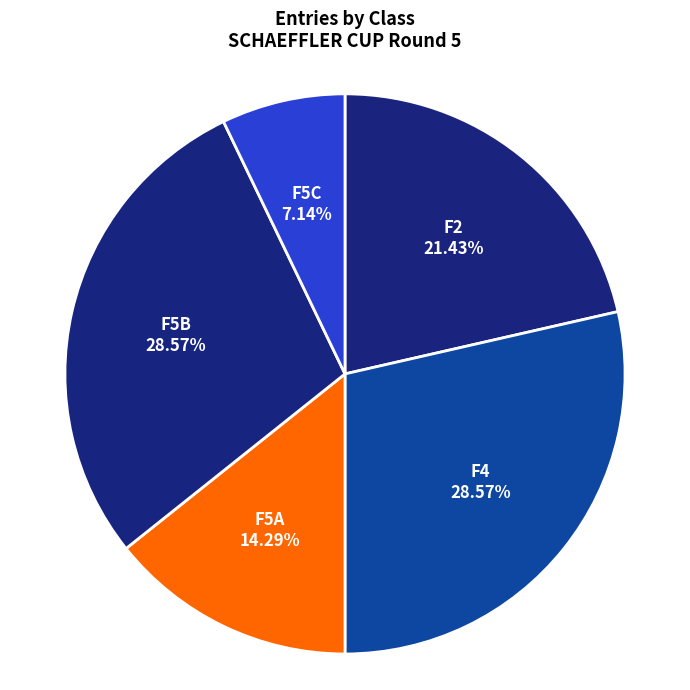

Is it true that F4 is 29% of the pie?

True